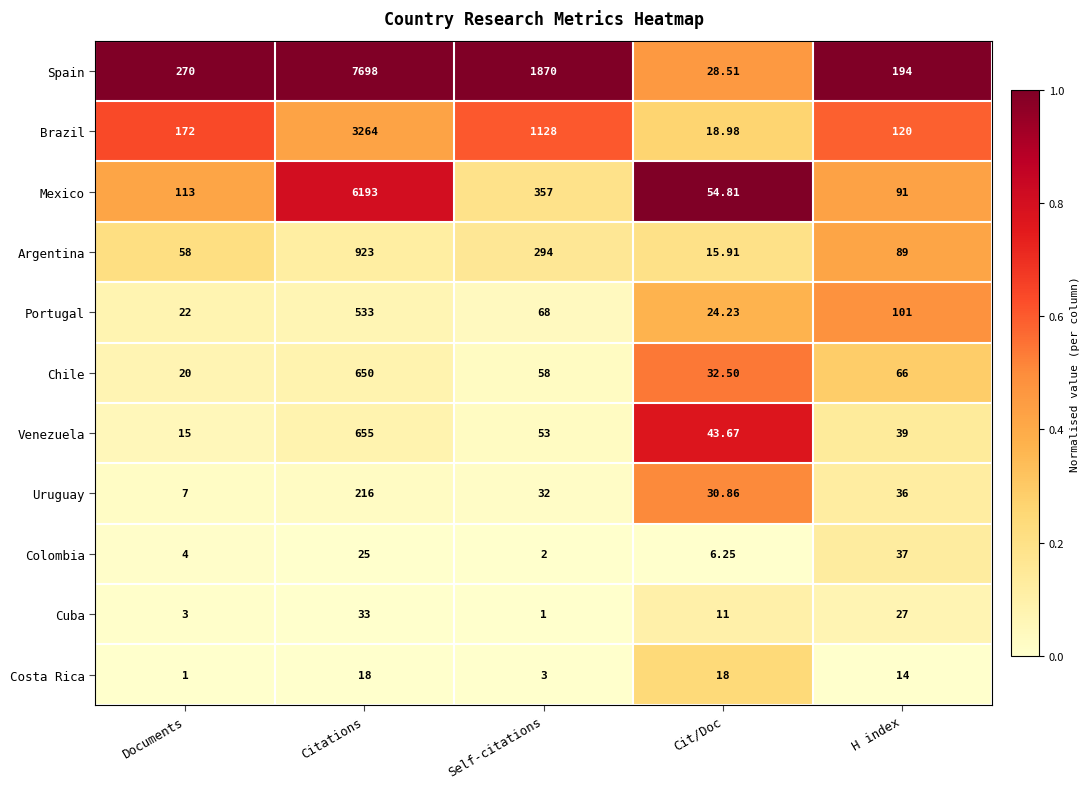

What is the spread (max minus min) of values at Self-citations?

1869.0